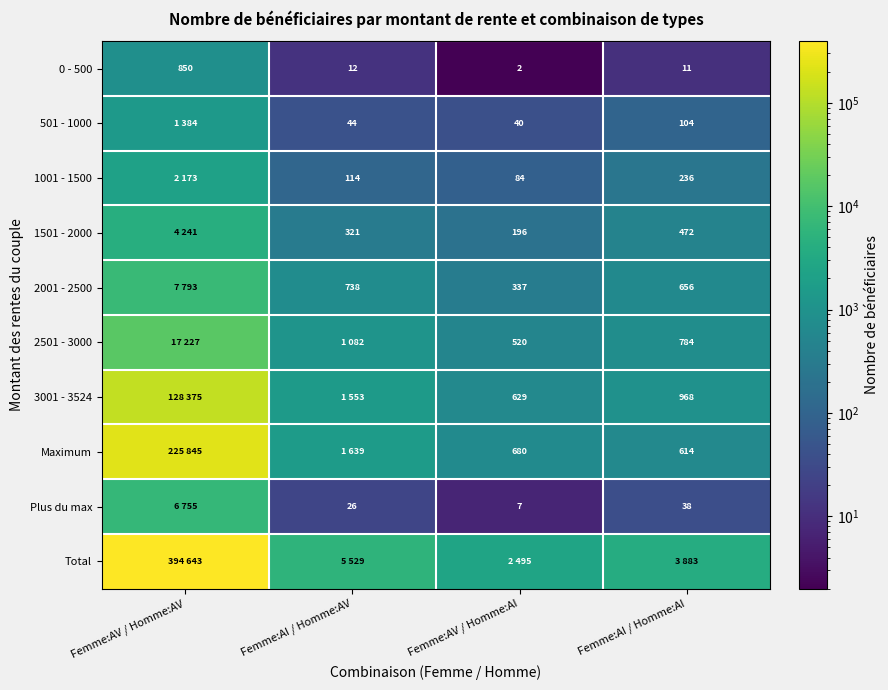

True or false: 501 - 1000 has a value of 68 at Femme:AI / Homme:AV.

False